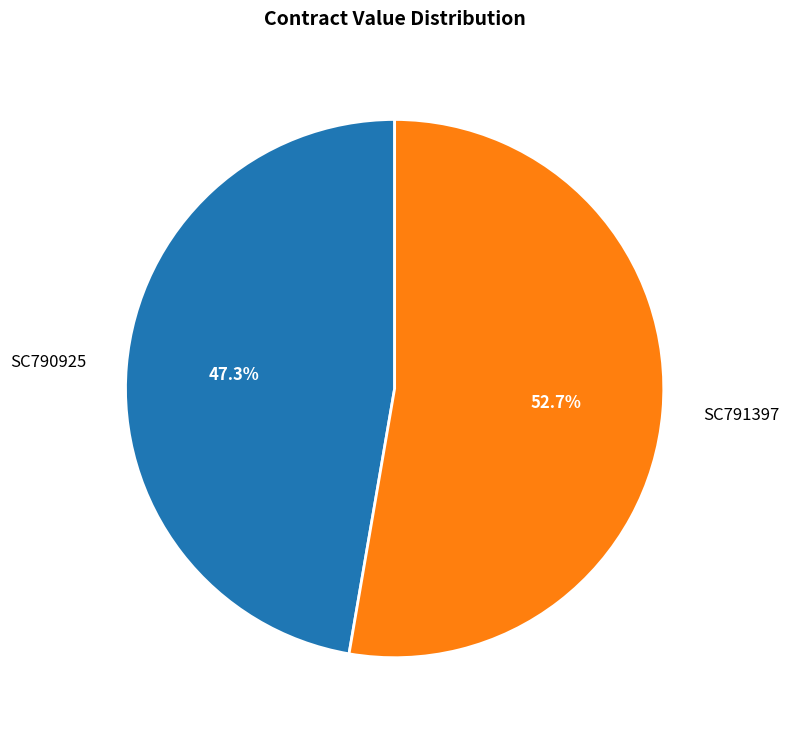

Count the number of slices in the pie.

2